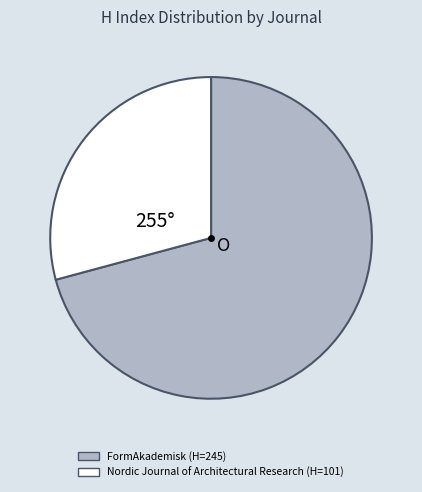

Between Nordic Journal of Architectural Research and FormAkademisk, which is larger?

FormAkademisk